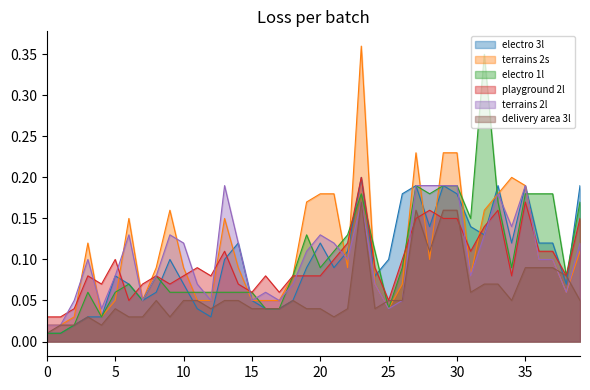

Does the chart have visible grid lines?

No